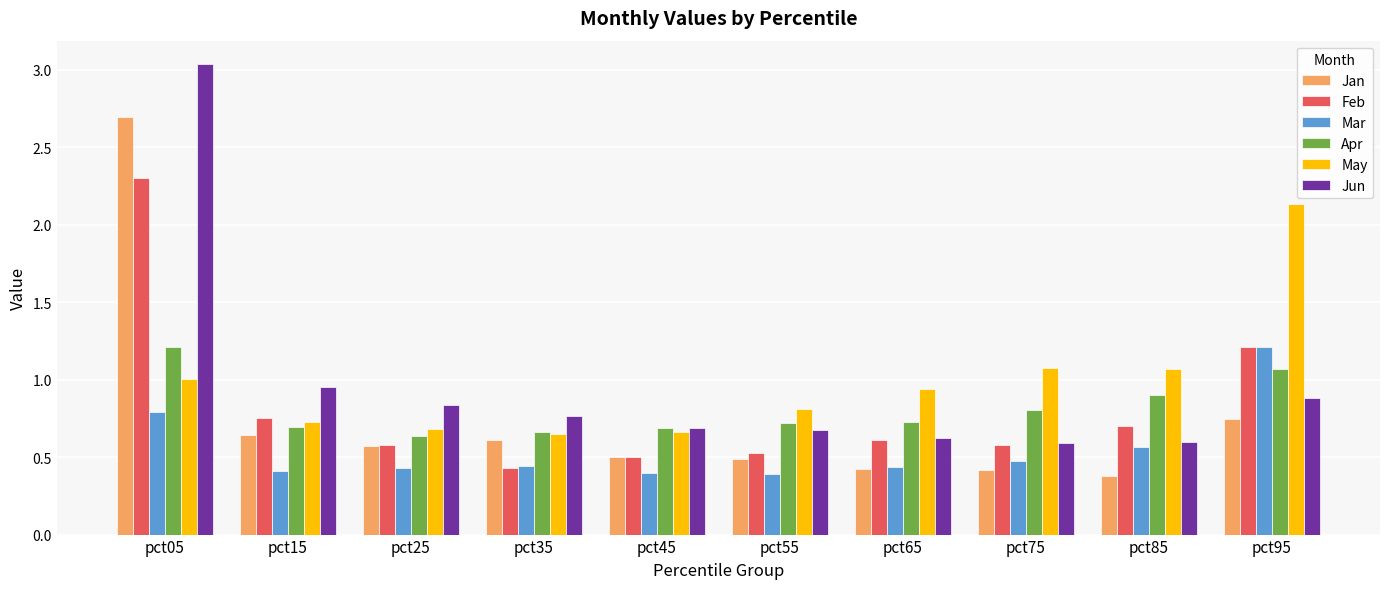

What is the spread (max minus min) of values at pct45?

0.3